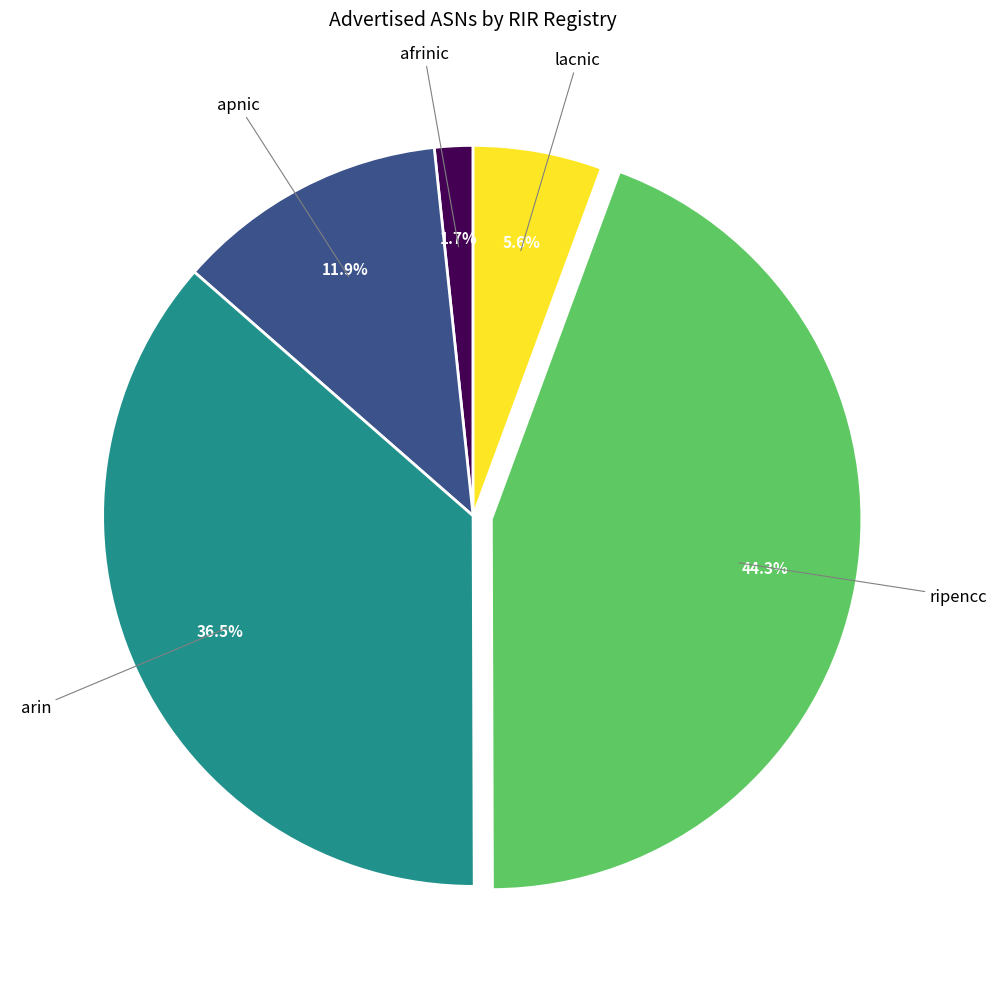

Is there any slice that represents more than half of the pie?

No